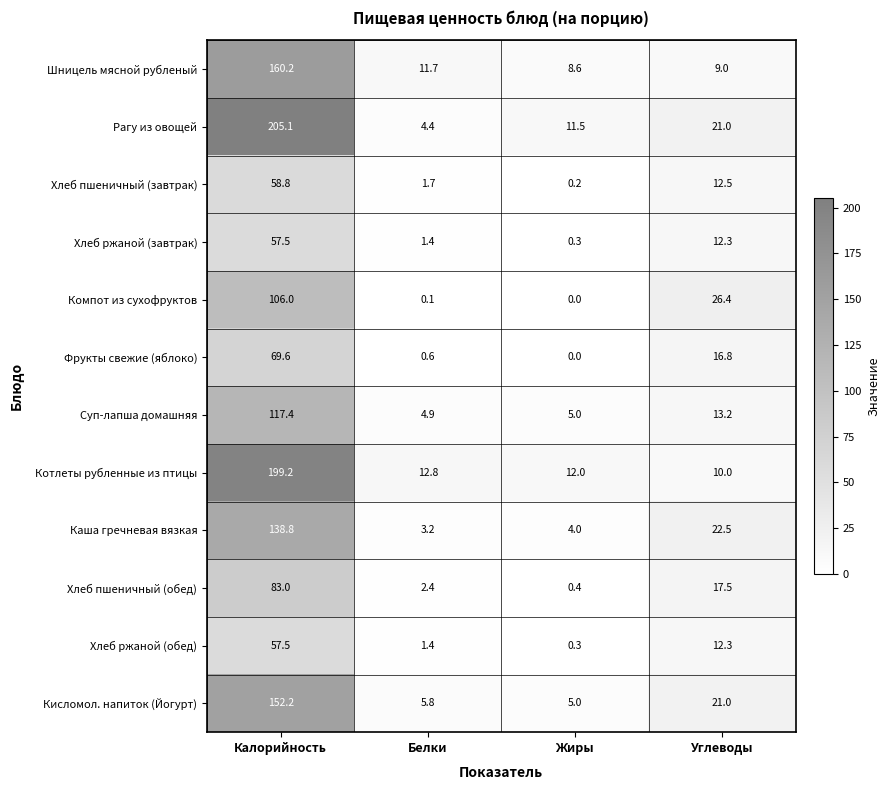

Between Калорийность and Белки, which series saw the biggest shift?

Рагу из овощей